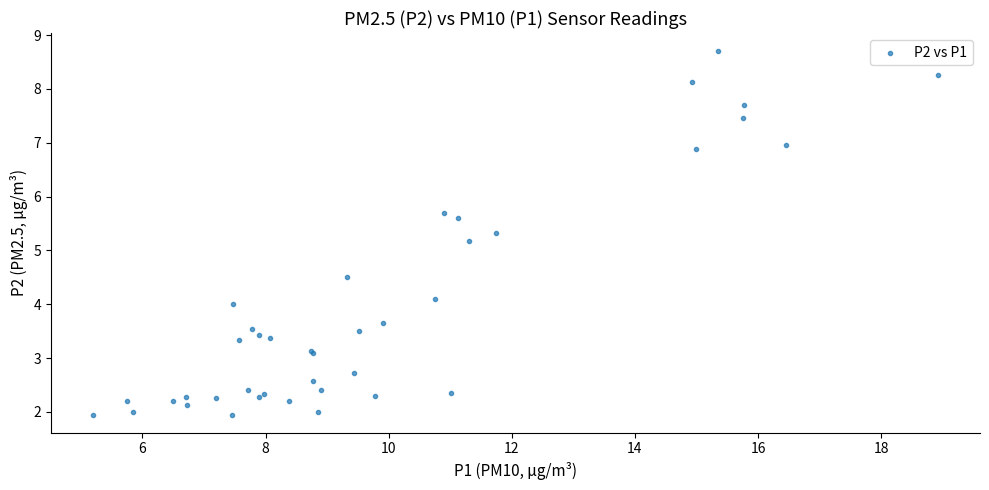

What Y value in the scatter plot is closest to 5?

5.2